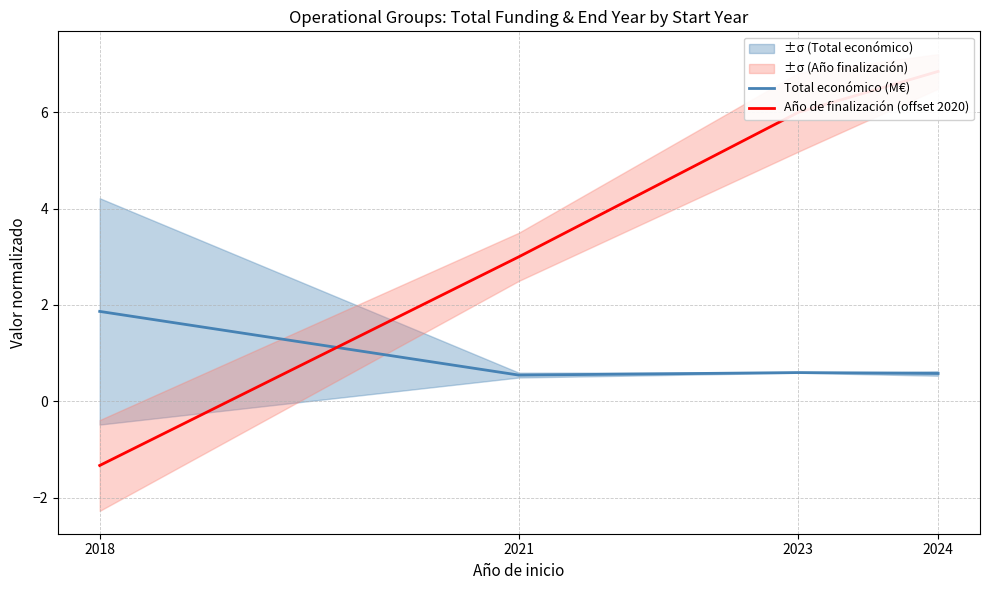

Which series has the largest range (max minus min)?

Año de finalización (offset 2020)